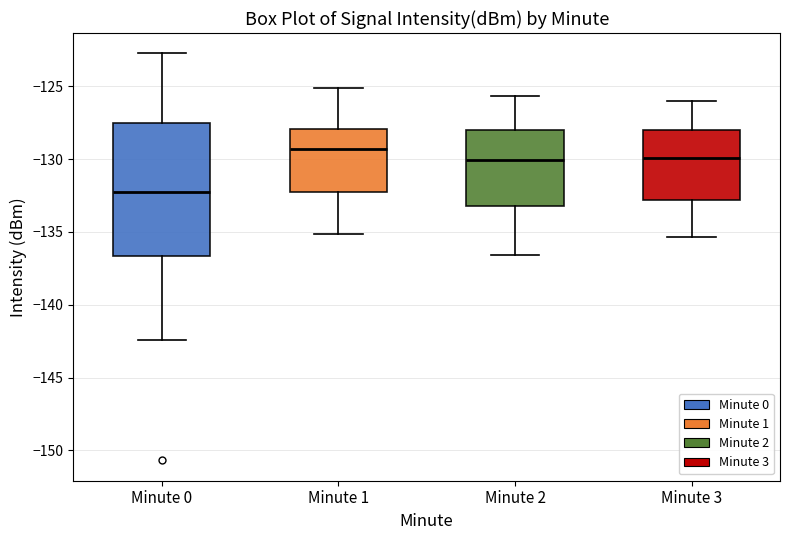

Where does the upper whisker of the box for Minute 3 end on the y-axis? The values are not printed on the chart, so give them approximately, as read against the axis.

-126.0